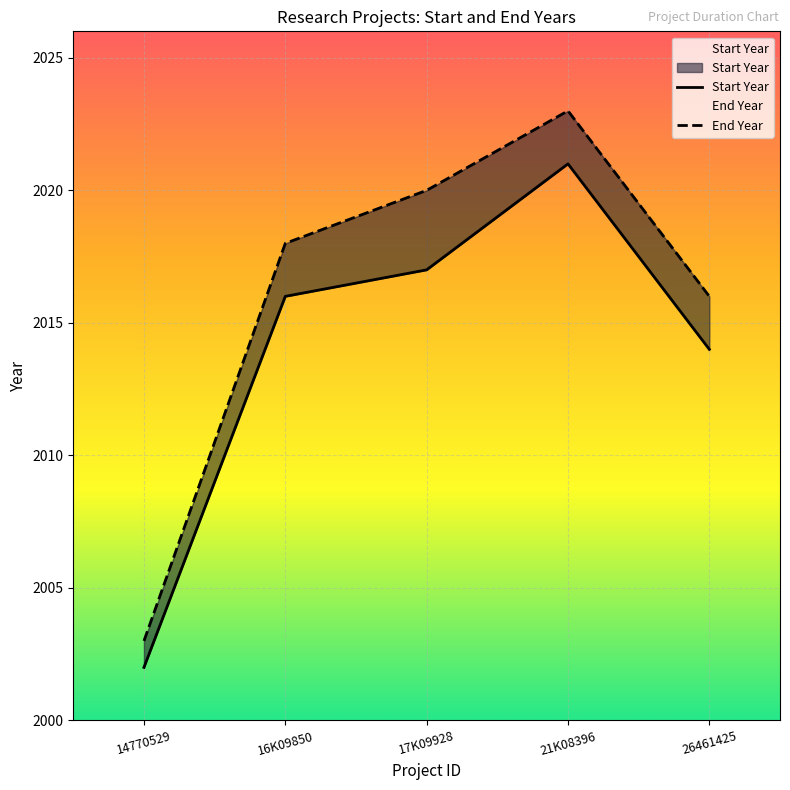

Where does the End Year series first go above 2018?

17K09928